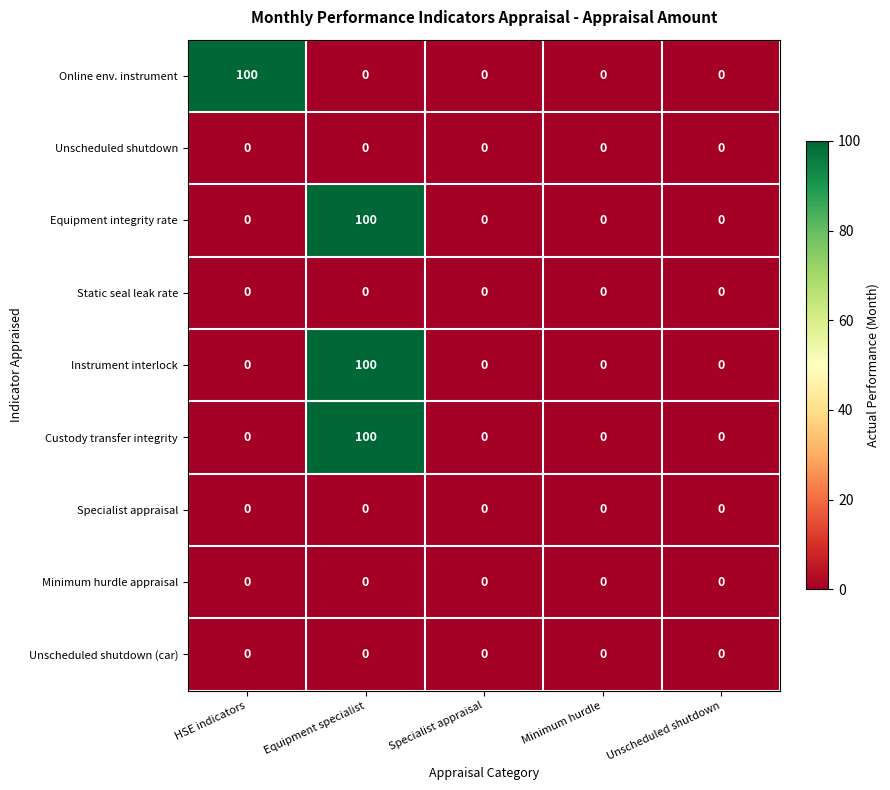

Is it true that Custody transfer integrity equals 100 at Equipment specialist?

True